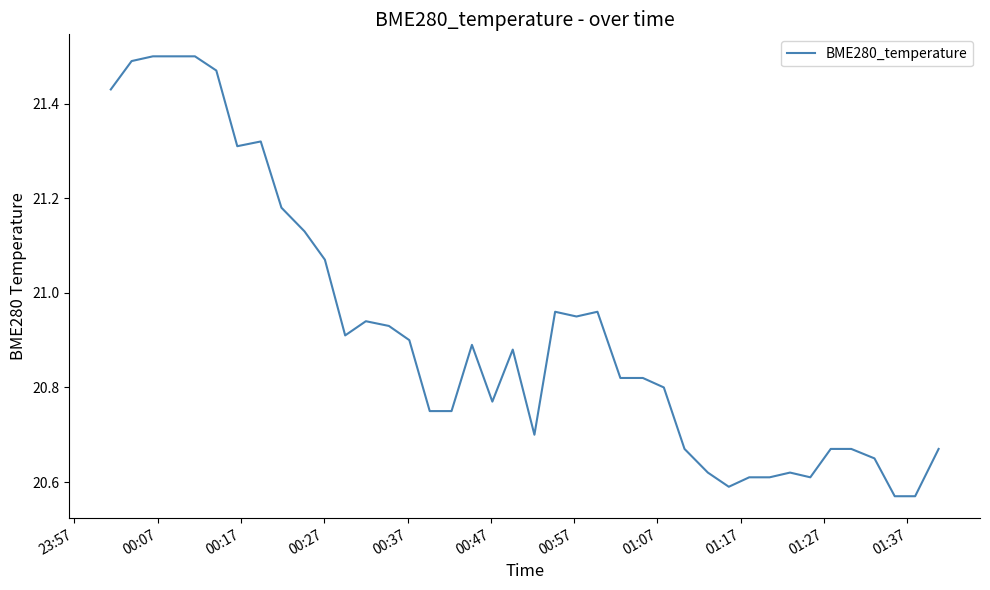

What is the difference between the maximum and minimum values?

0.9